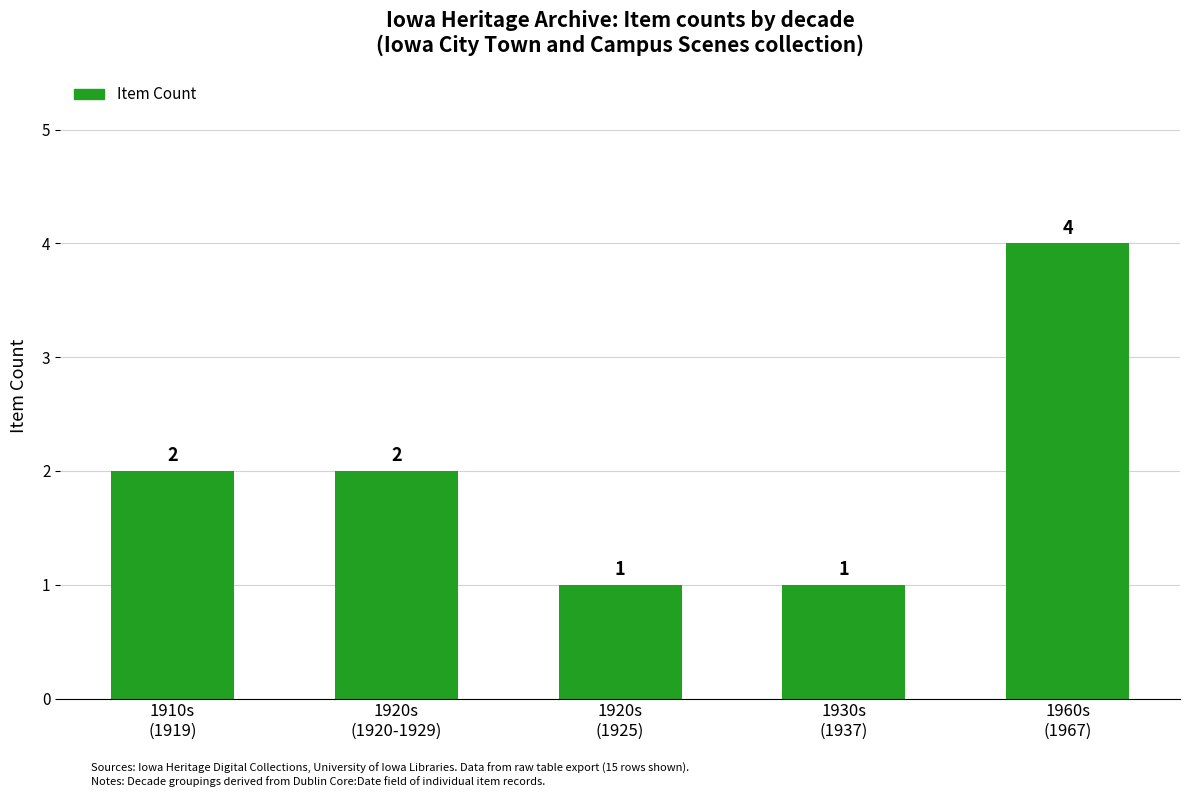

What is the difference between the maximum and minimum values?

3